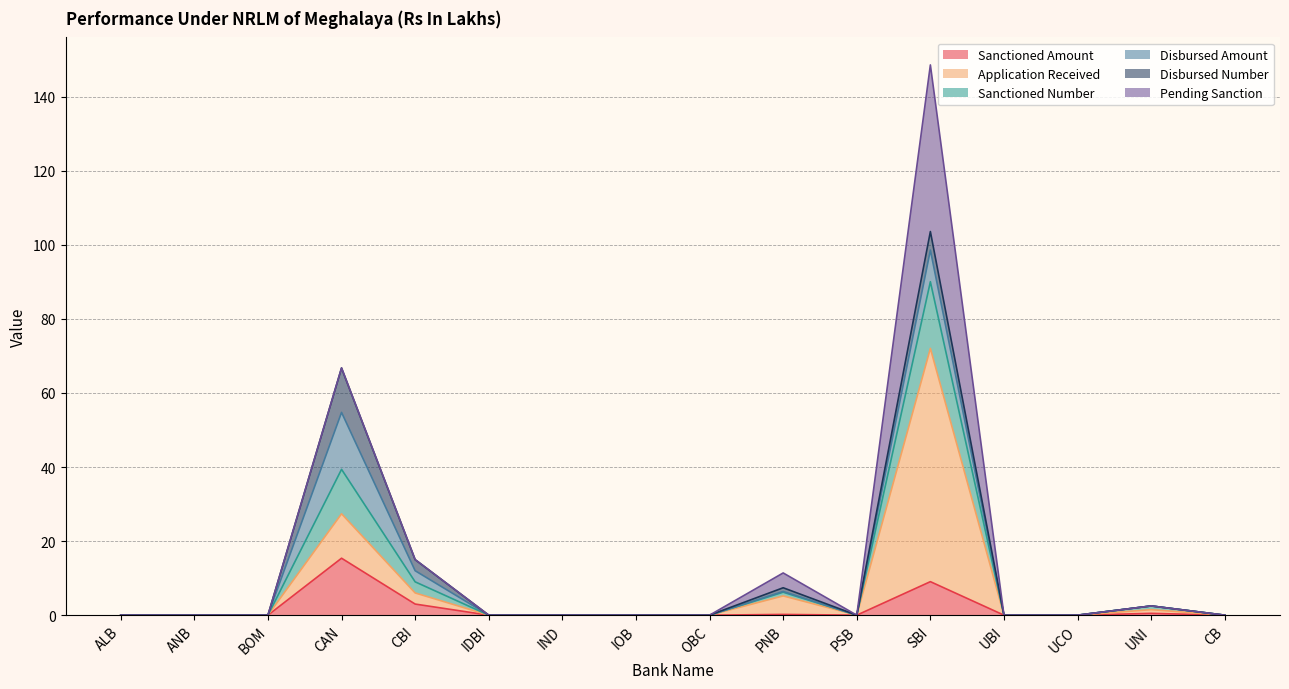

How many values in Application Received are above zero?

5